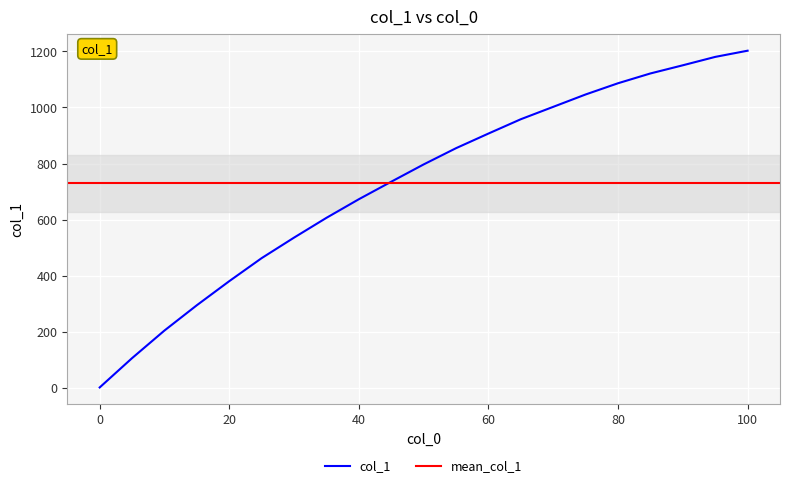

Rank the categories by value from lowest to highest.

0.0, 5.0, 10.0, 15.0, 20.0, 25.0, 30.0, 35.0, 40.0, 45.0, 50.0, 55.0, 60.0, 65.0, 70.0, 75.0, 80.0, 85.0, 90.0, 95.0, 100.0